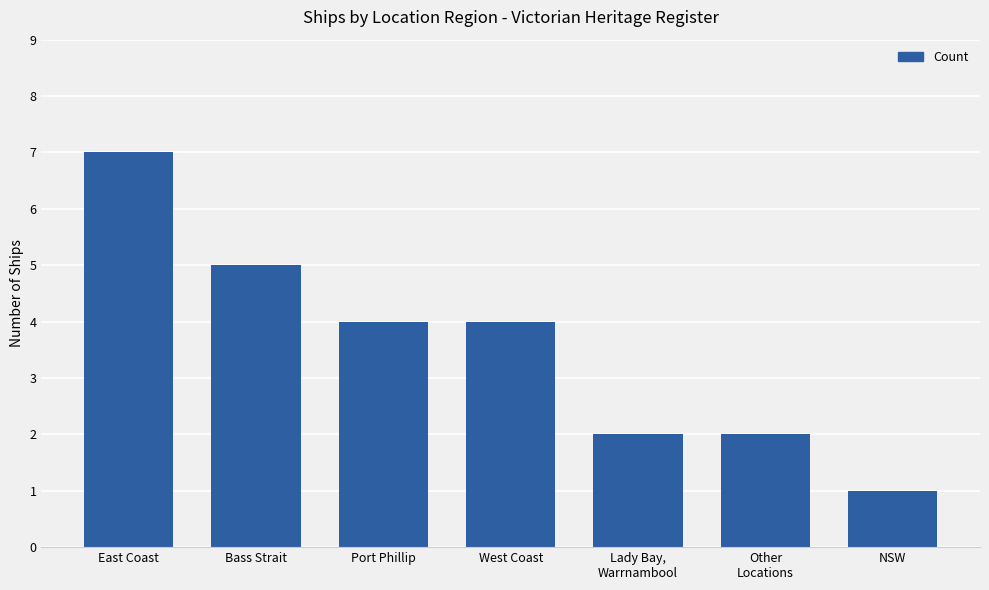

What is the ratio of the value at Lady Bay,
Warrnambool to the value at Bass Strait?

0.4